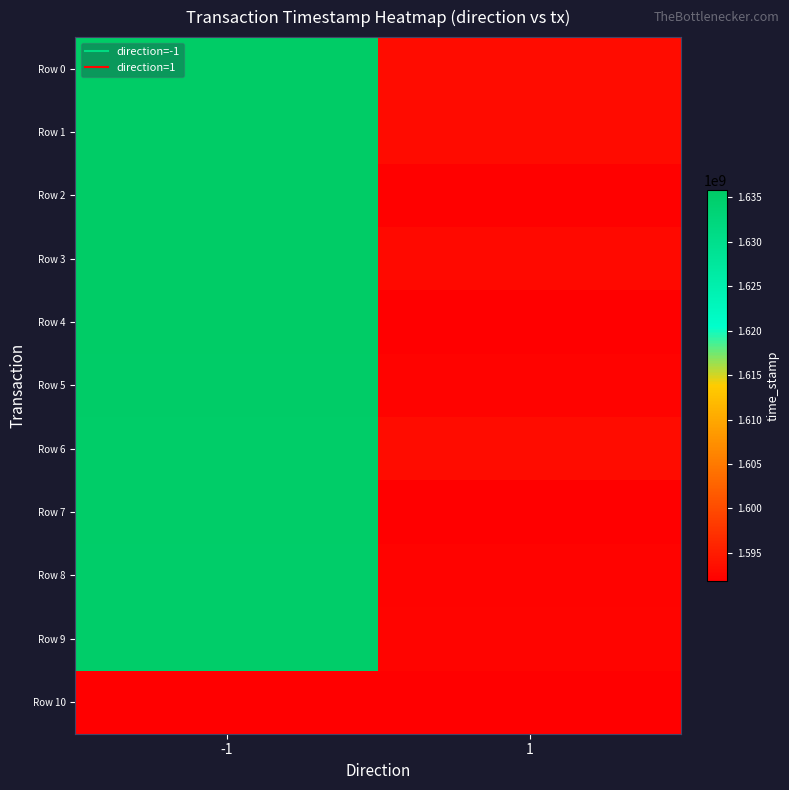

At which category does the chart reach its minimum across all series?

1